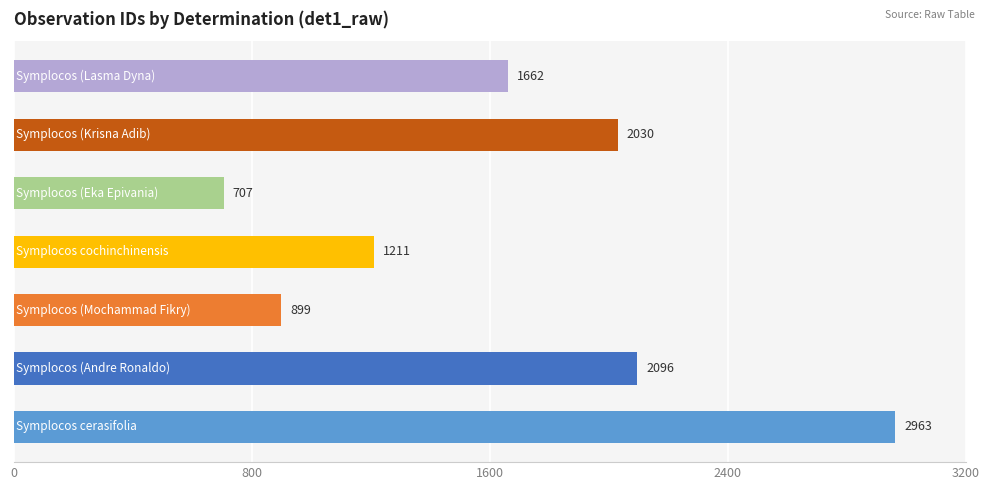

What is the greatest value displayed?

2963